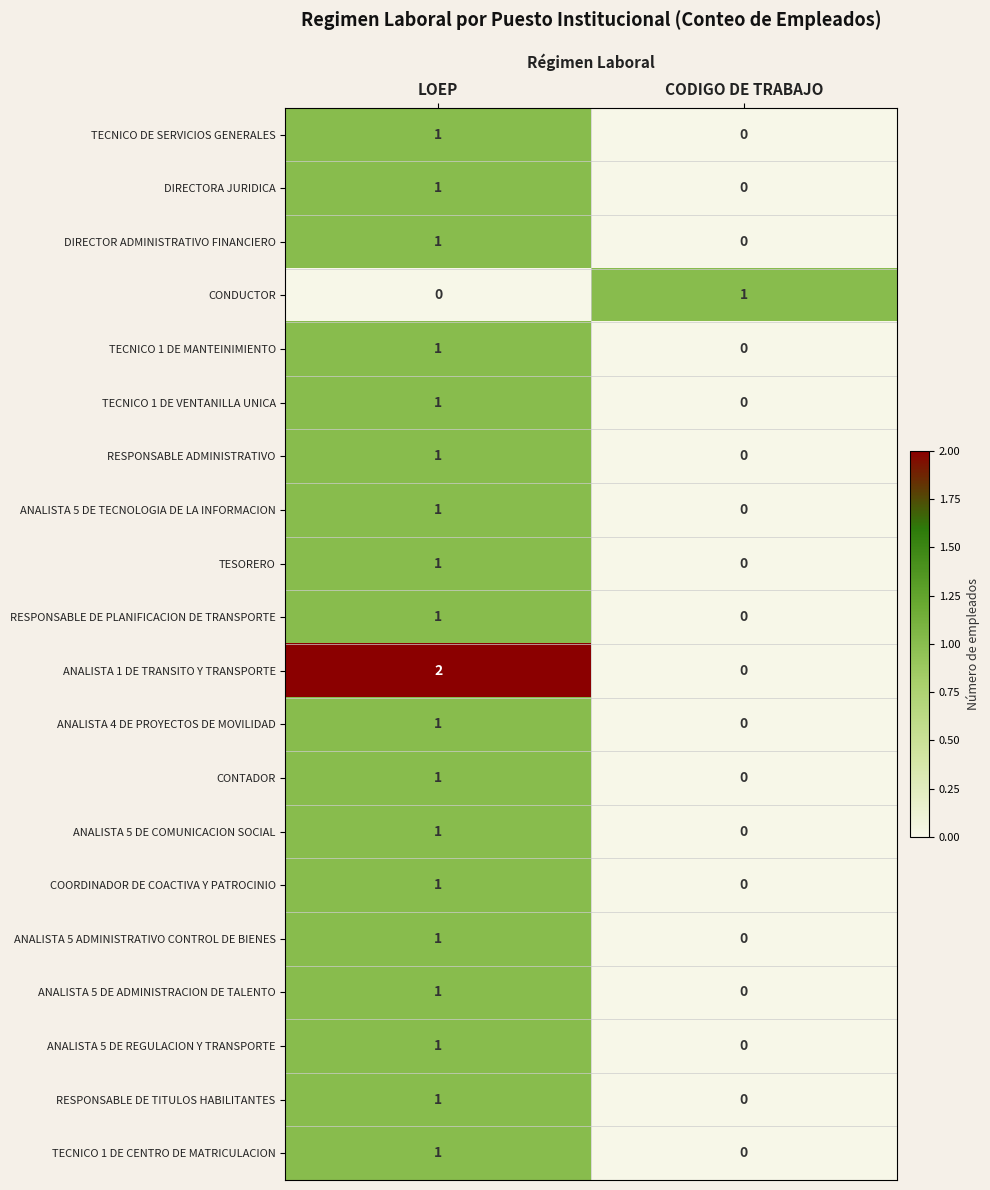

At which category is the sum across all series the highest?

LOEP